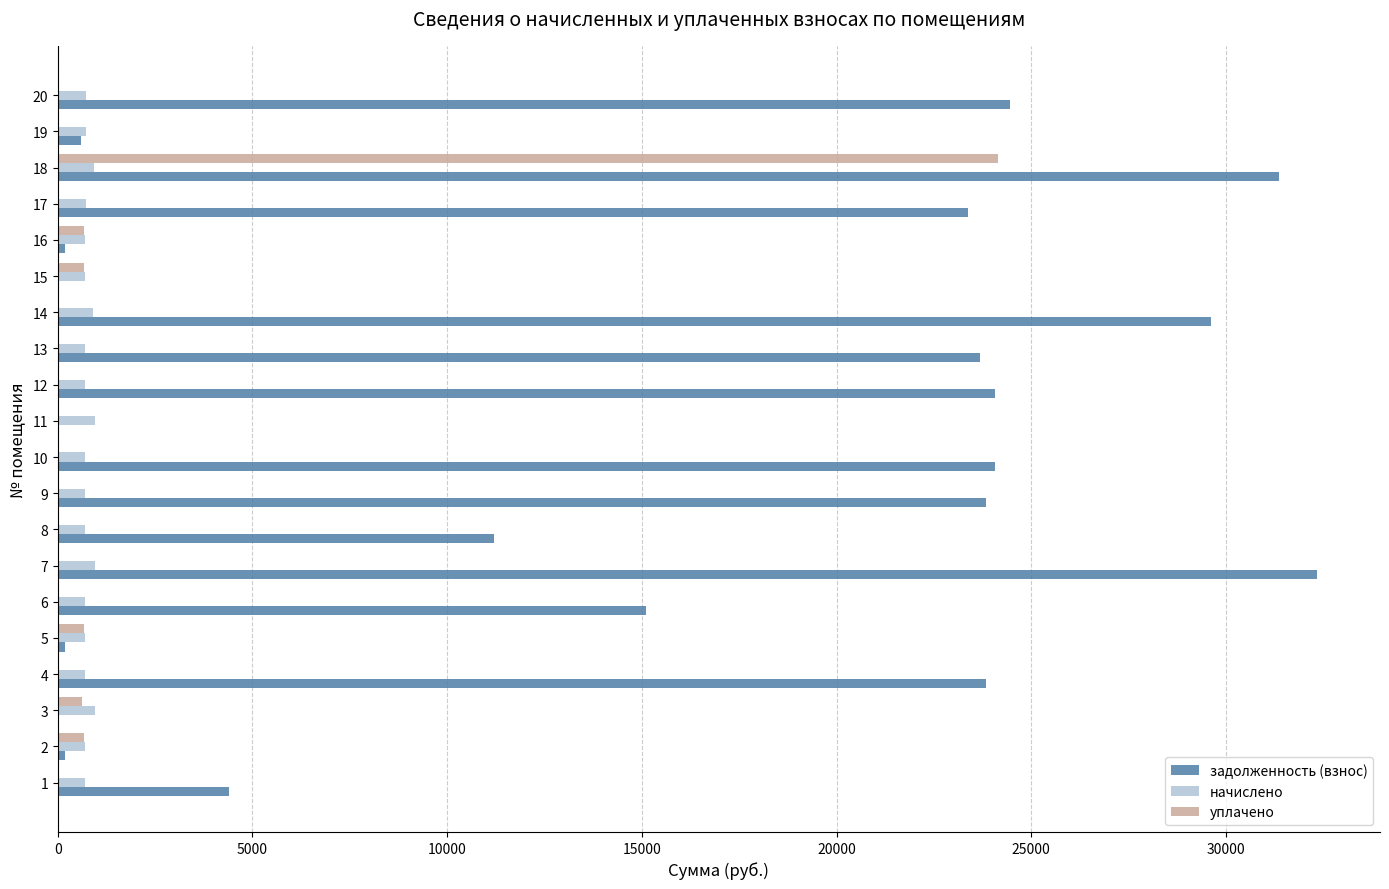

How many data points in начислено are above 710?

12